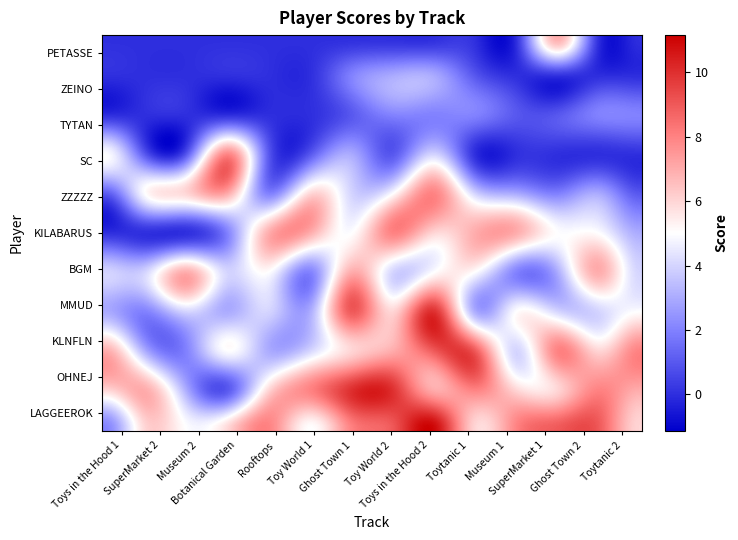

What is the difference between the maximum and minimum values in the BGM series?

5